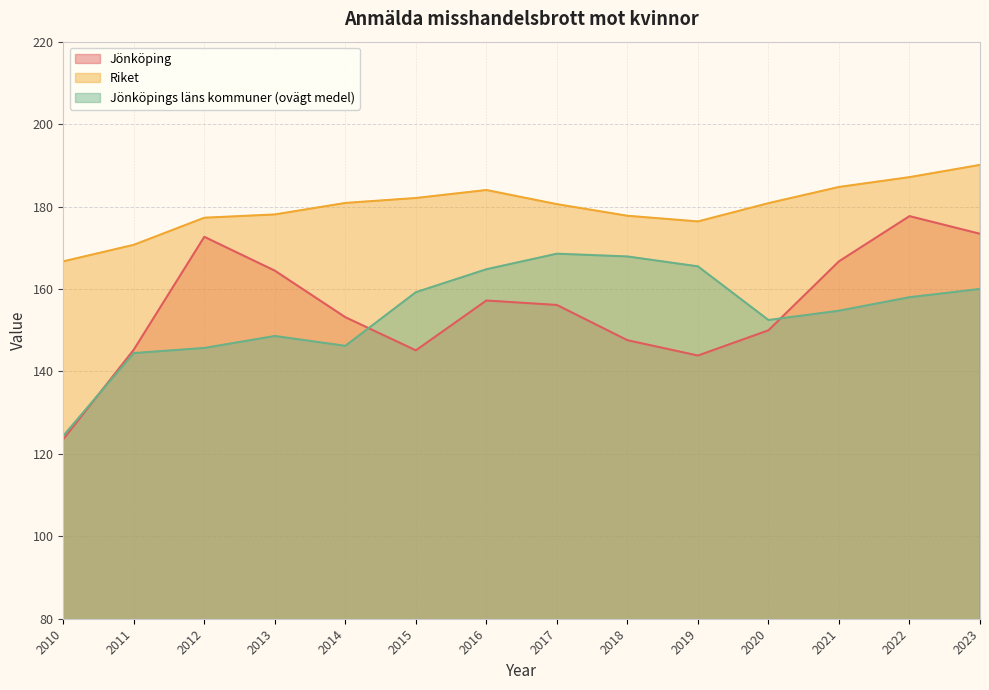

What is the lowest value of the Riket series?

166.7